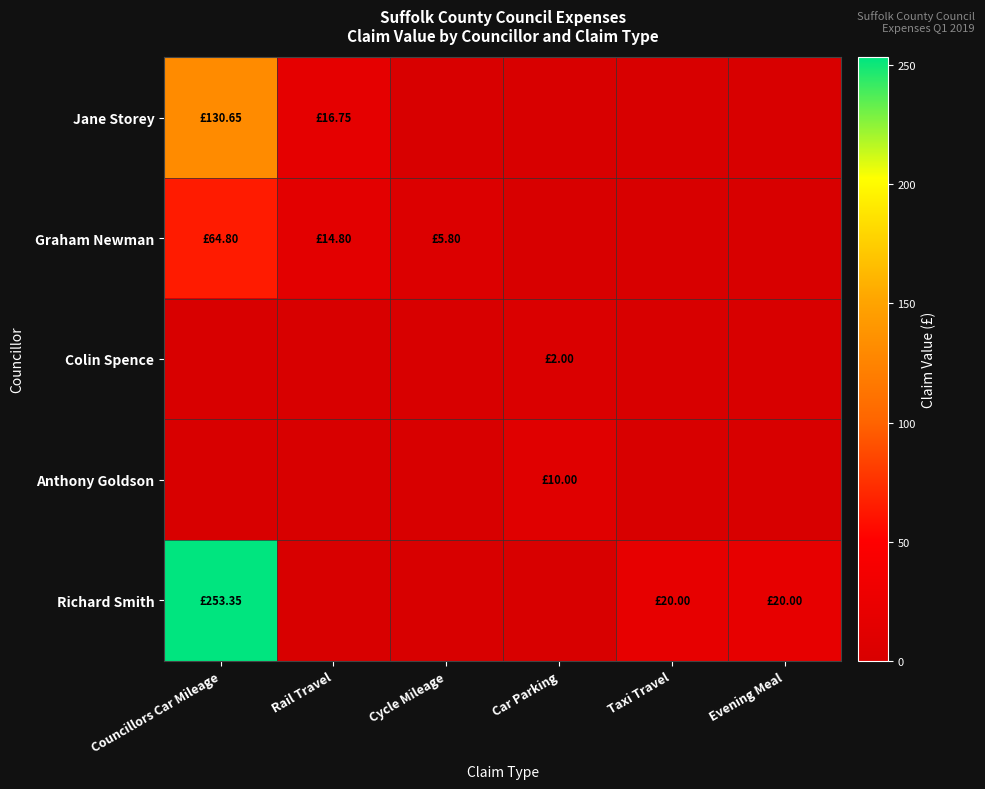

At Evening Meal, list the series in order from largest to smallest.

Richard Smith, Jane Storey, Graham Newman, Colin Spence, Anthony Goldson